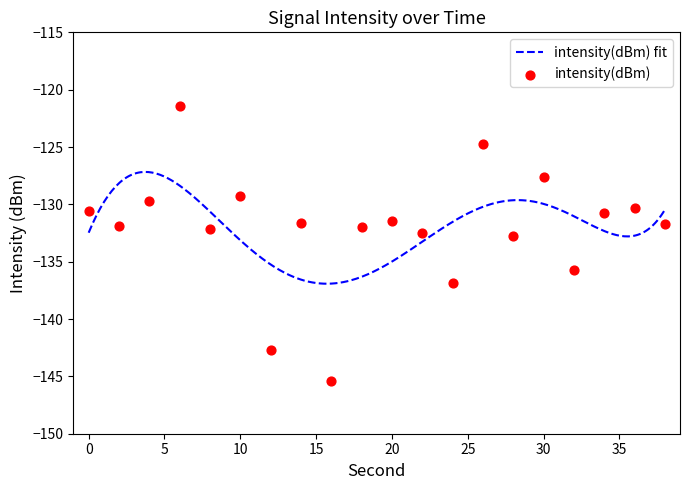

Which has a higher value, 34 or 16?

34